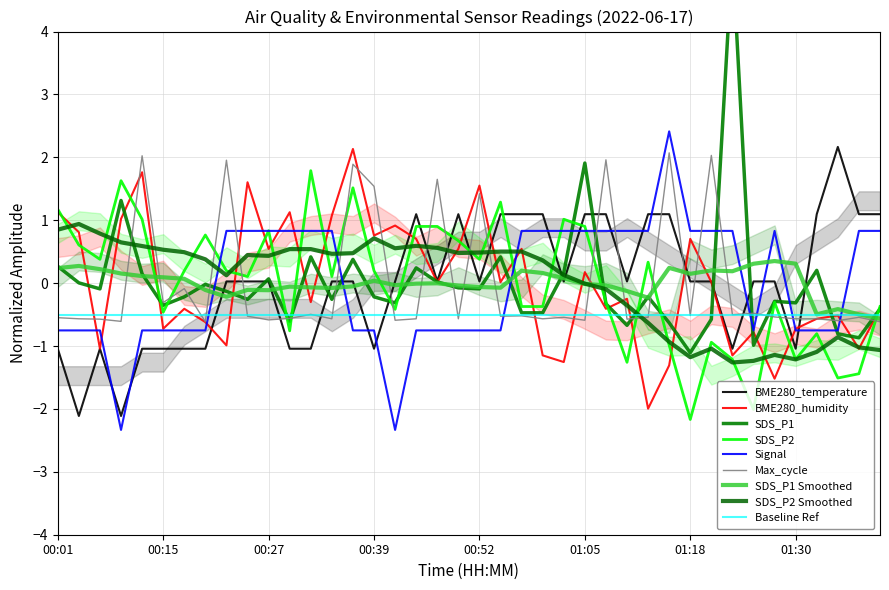

The value of BME280_temperature at 9 is 0.0. True or false?

True